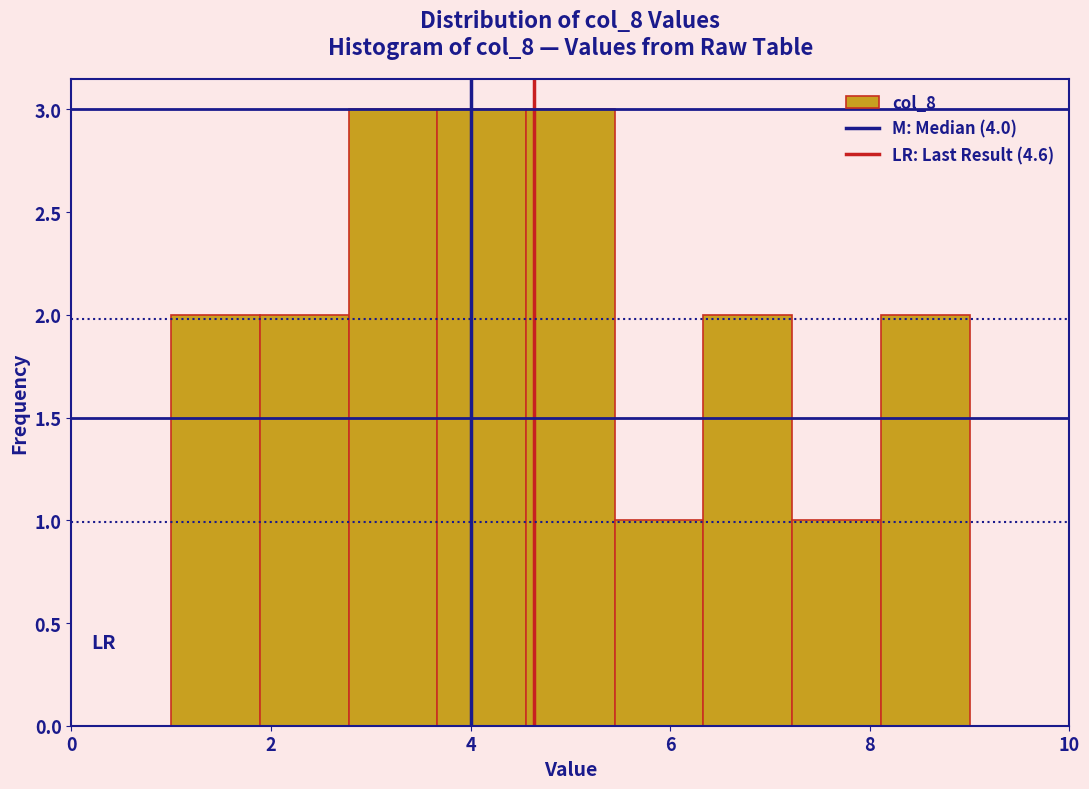

Reading left to right, list every bar in this chart as the range it spans on the x-axis followed by its height. Neither the bar edges nor the heights are printed on the chart, so give them approximately, as read against the axes.

1.0 to 1.8: 2
1.8 to 2.8: 2
2.8 to 3.6: 3
3.6 to 4.6: 3
4.6 to 5.4: 3
5.4 to 6.4: 1
6.4 to 7.2: 2
7.2 to 8.2: 1
8.2 to 9.0: 2